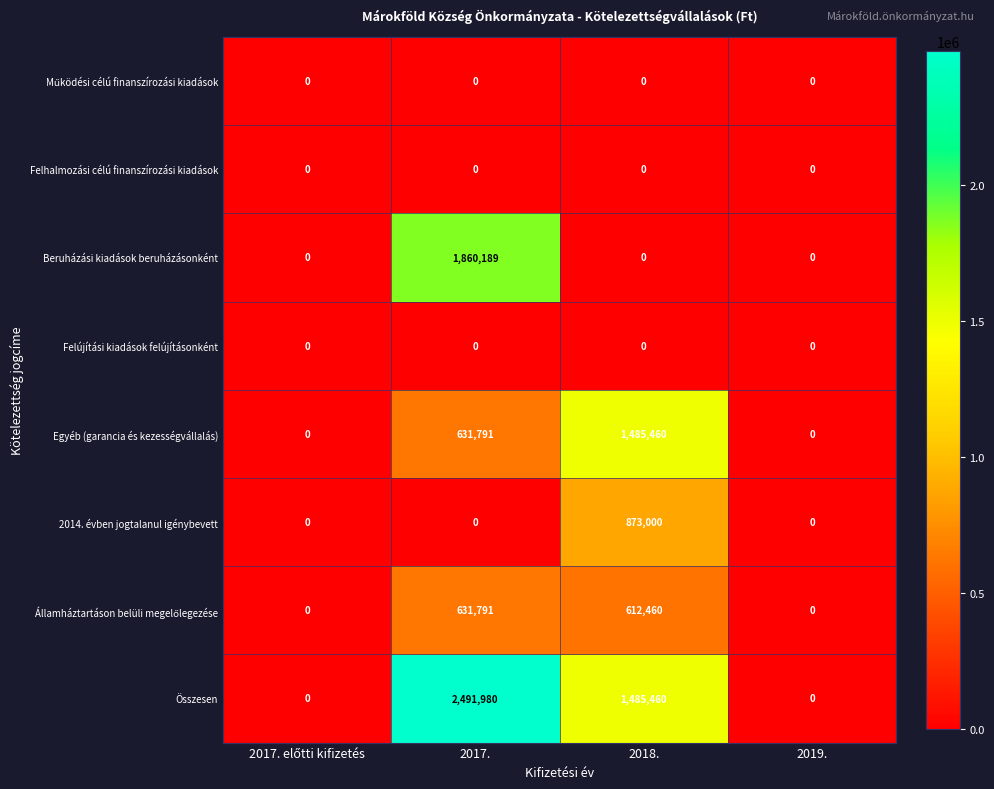

What is the maximum value shown in the chart?

2491980